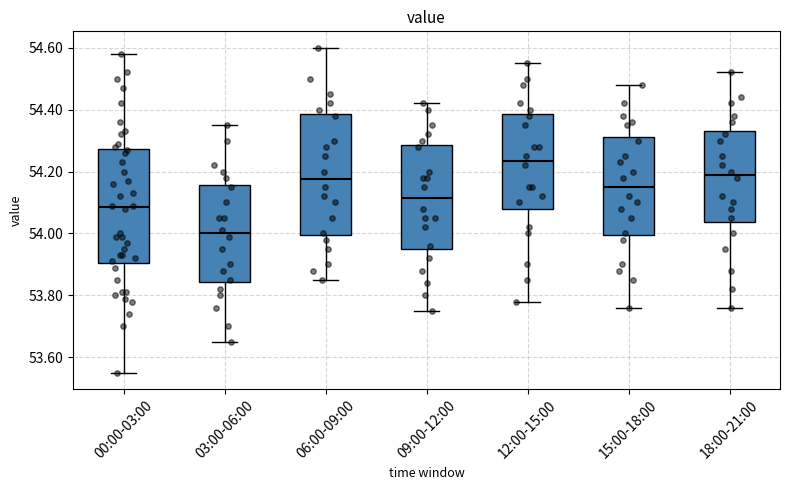

Where does the lower whisker of the box for 18:00-21:00 end on the y-axis? The values are not printed on the chart, so give them approximately, as read against the axis.

53.76